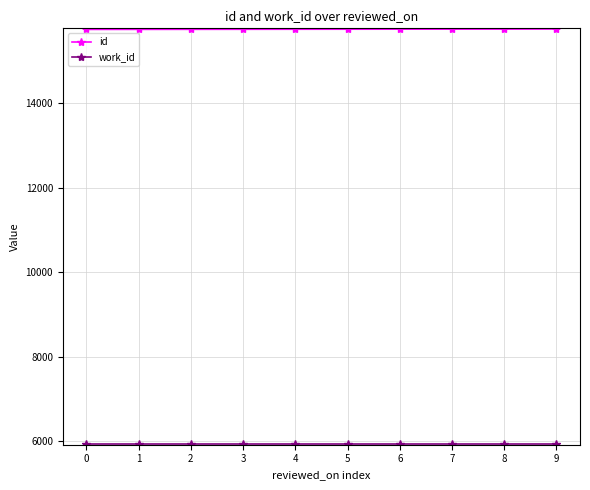

How many lines are shown in the chart?

2